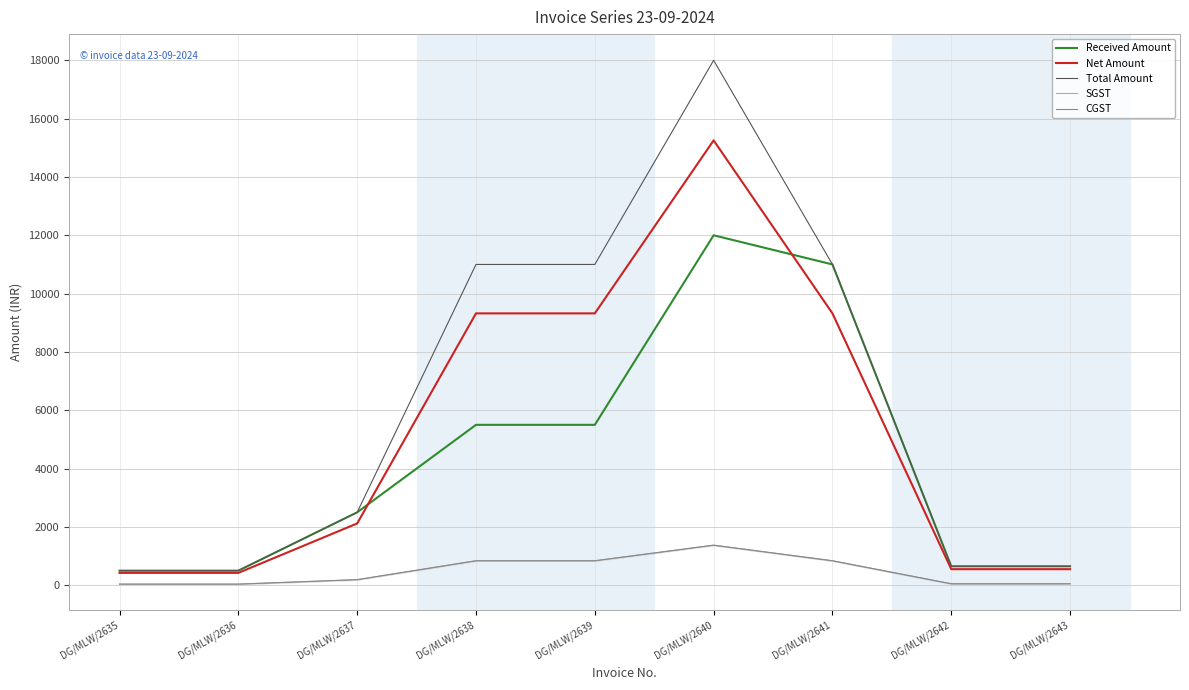

What is the sum of the CGST values at DG/MLW/2641 and DG/MLW/2642?

888.6